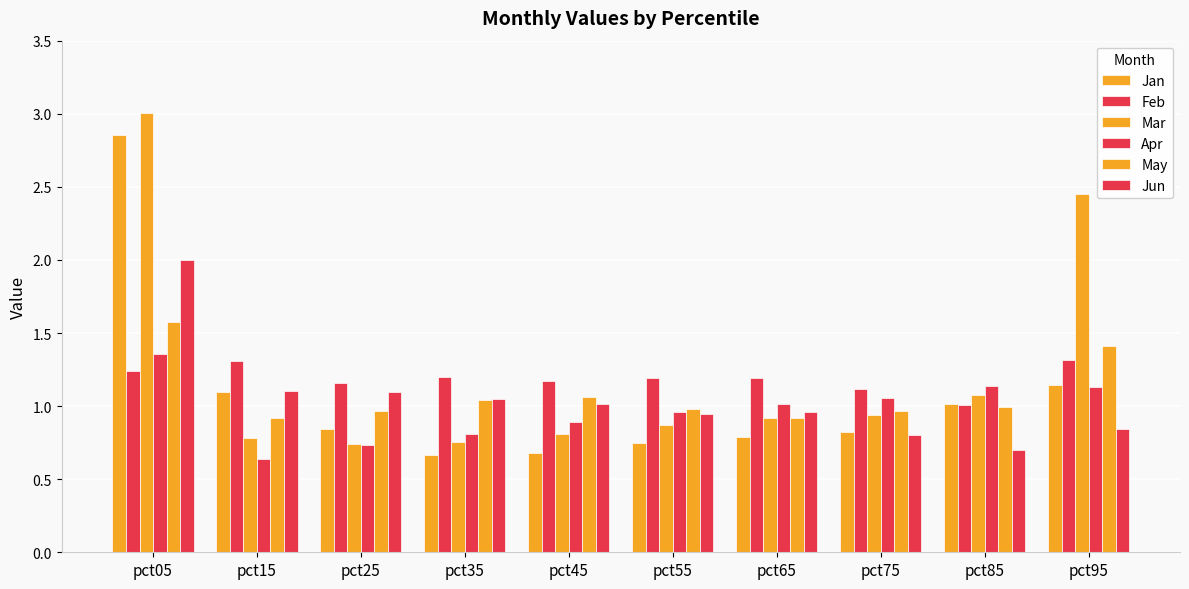

How many bars are there in total?

60